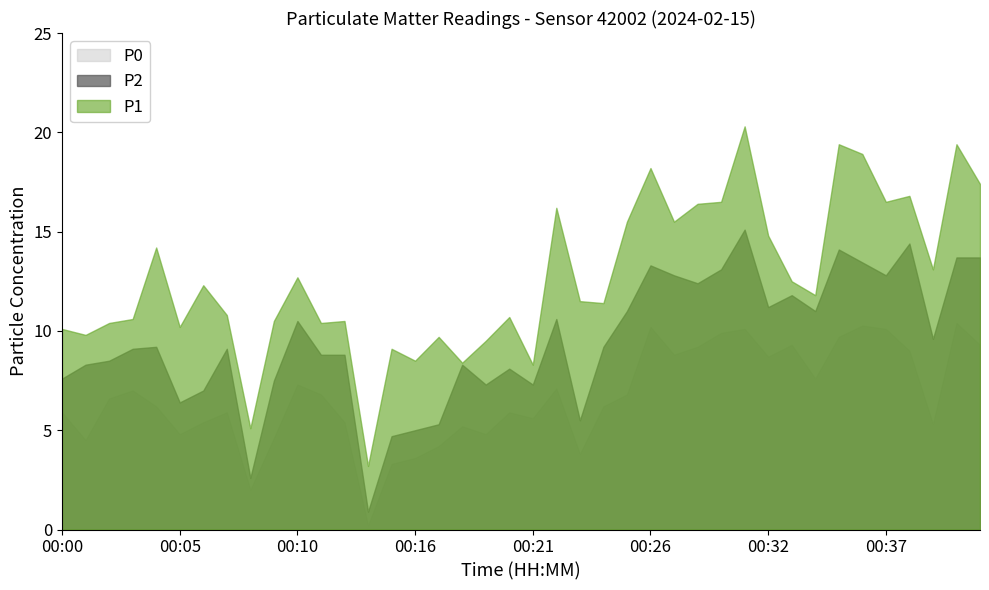

The value of P0 at 00:01 is 7.7. True or false?

False